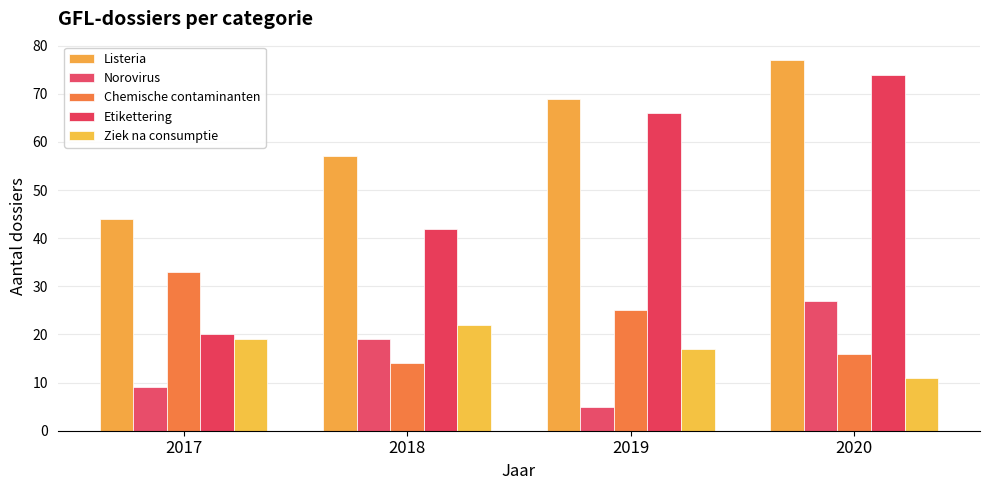

What is the minimum value shown in the chart?

5